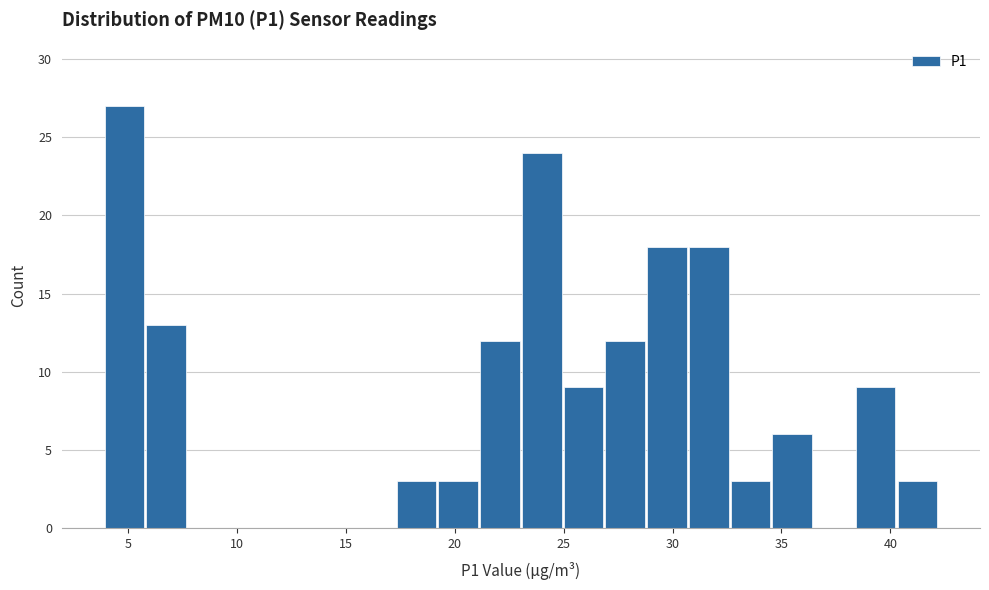

Around what value on the x-axis is the tallest bar? Give the approximate position of its centre, as read against the axis.

5.0